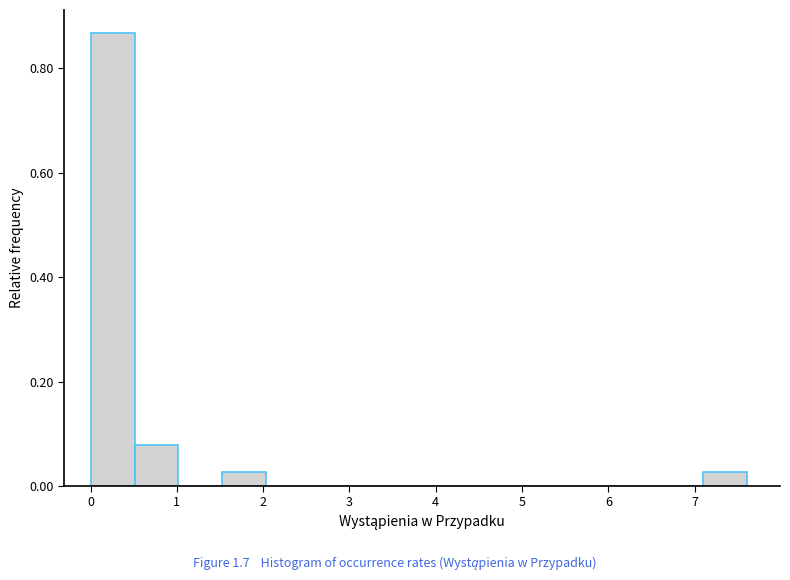

What is the height of the bar covering 1.5 to 2.0 on the x-axis? Neither the bar edges nor the heights are printed on the chart, so give them approximately, as read against the axes.

0.02